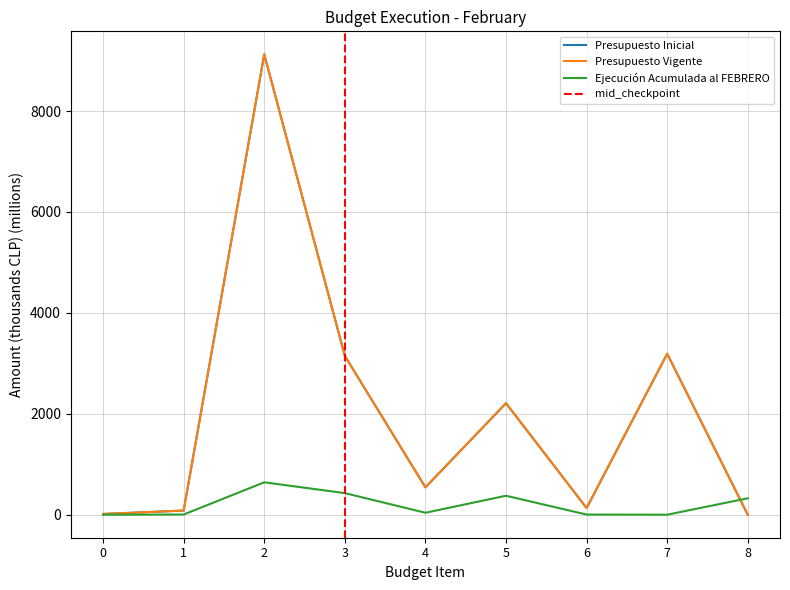

Count the number of data series in this chart.

3